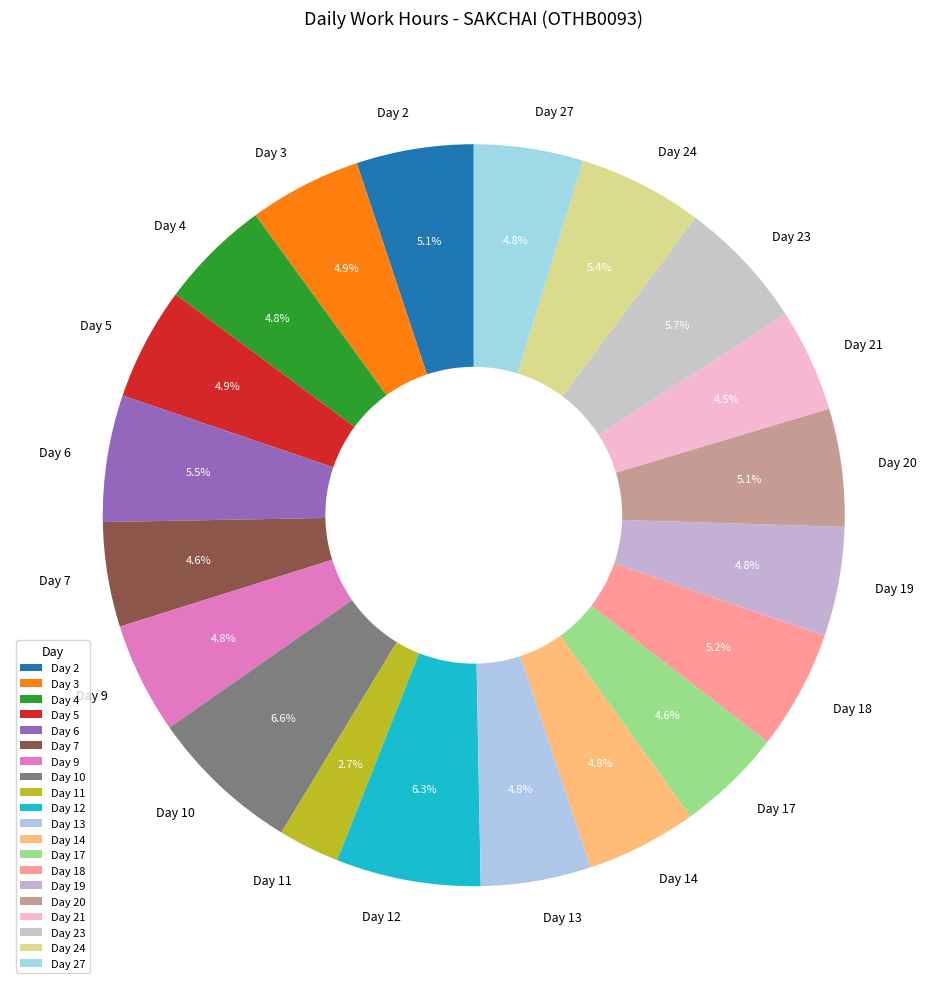

Does Day 9 account for over 50% of the chart?

No